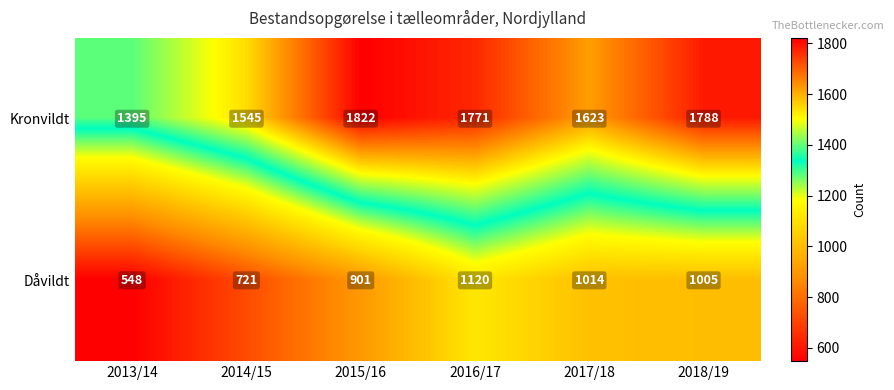

Which series has the largest total across all categories?

Kronvildt